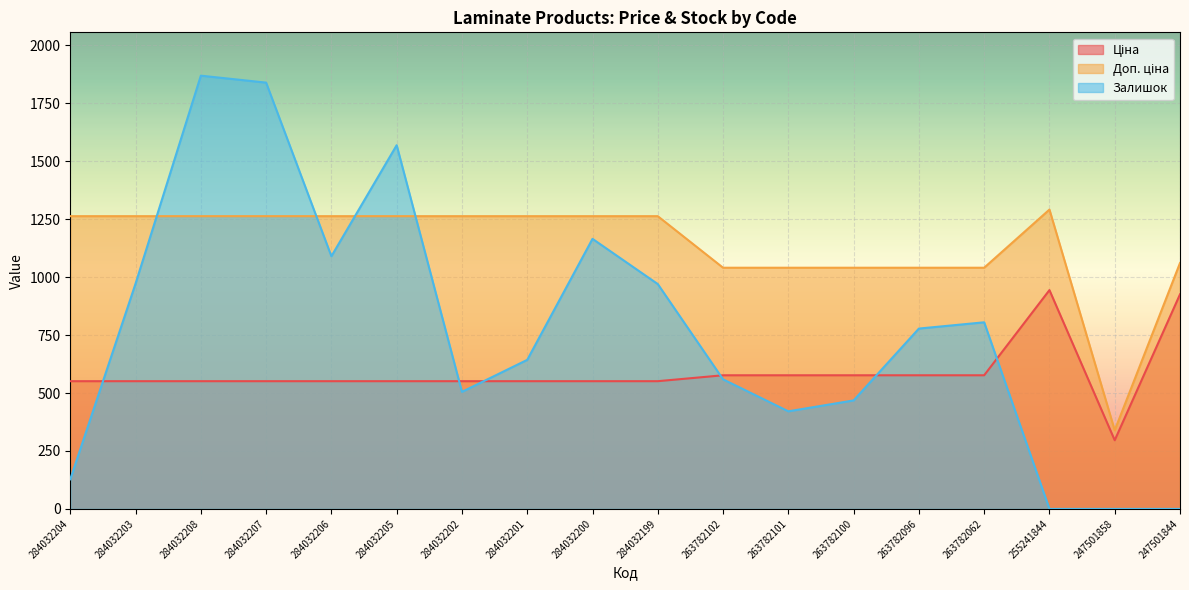

How many values in the Ціна series exceed 550?

17